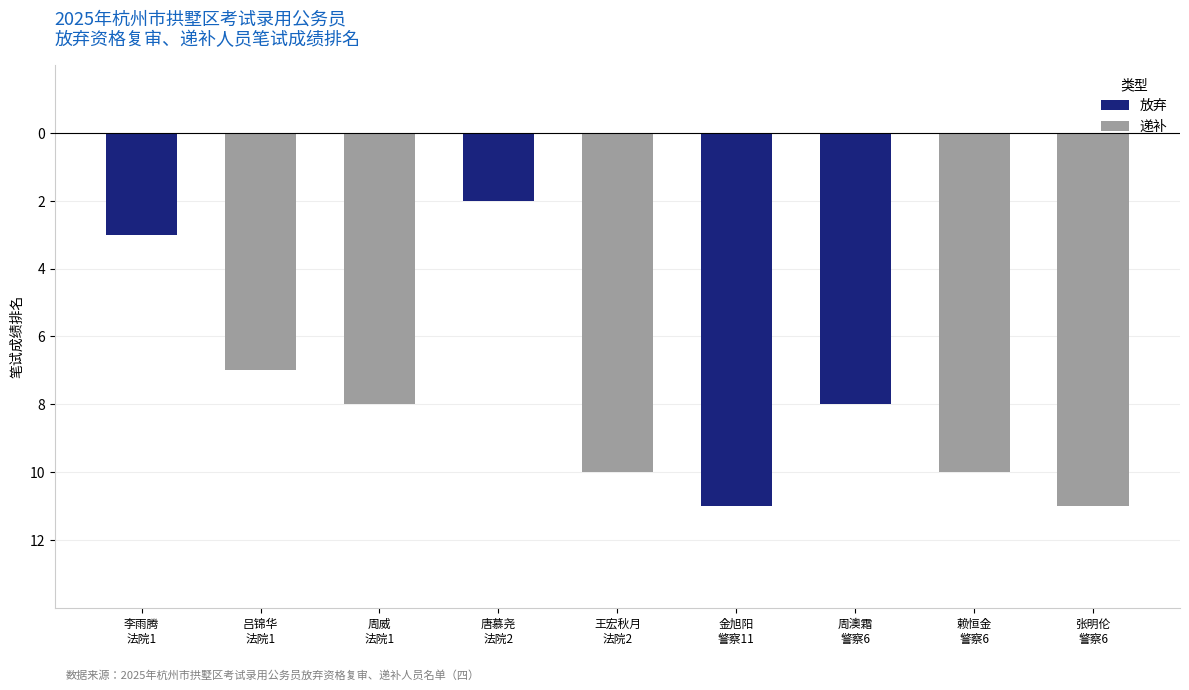

Reading left to right, list all the values displayed in this chart.

放弃: 李雨腾
法院1=-3	吕锦华
法院1=0	周威
法院1=0	唐慕尧
法院2=-2	王宏秋月
法院2=0	金旭阳
警察11=-11	周澳霜
警察6=-8	赖恒金
警察6=0	张明伦
警察6=0
递补: 李雨腾
法院1=0	吕锦华
法院1=-7	周威
法院1=-8	唐慕尧
法院2=0	王宏秋月
法院2=-10	金旭阳
警察11=0	周澳霜
警察6=0	赖恒金
警察6=-10	张明伦
警察6=-11